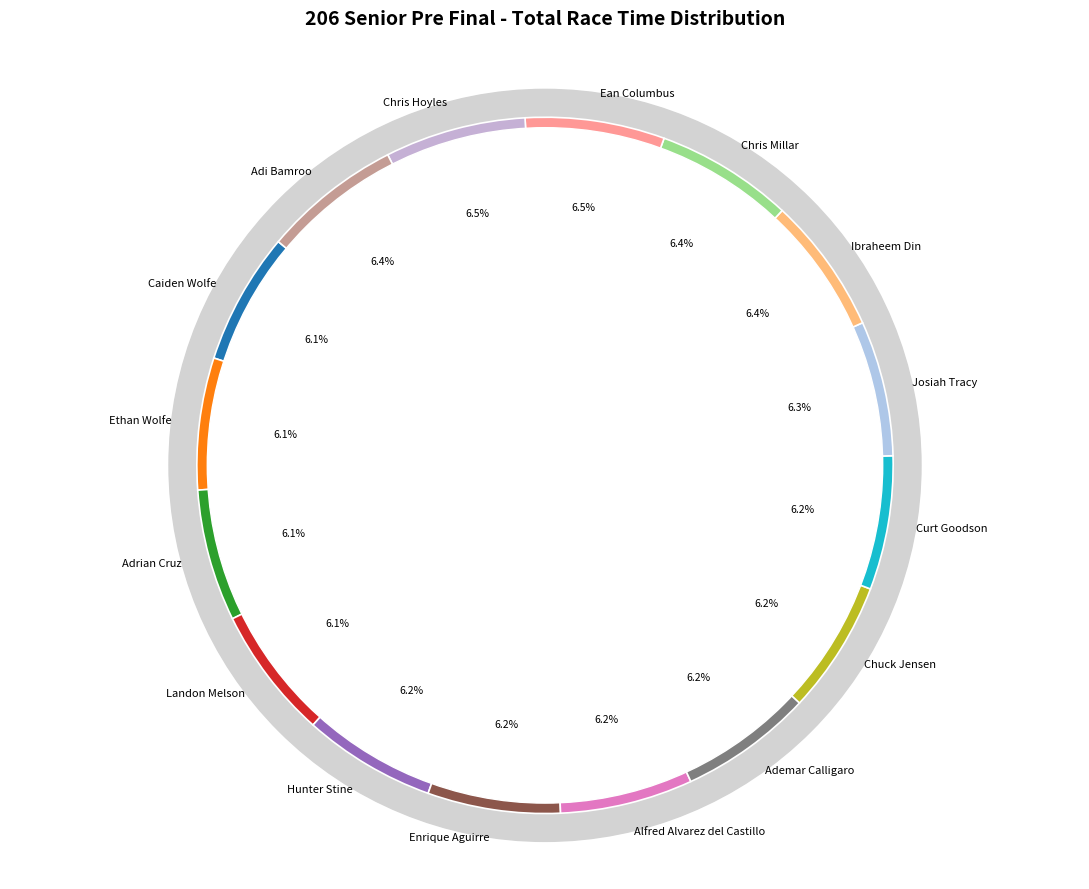

How many segments does this pie chart have?

16